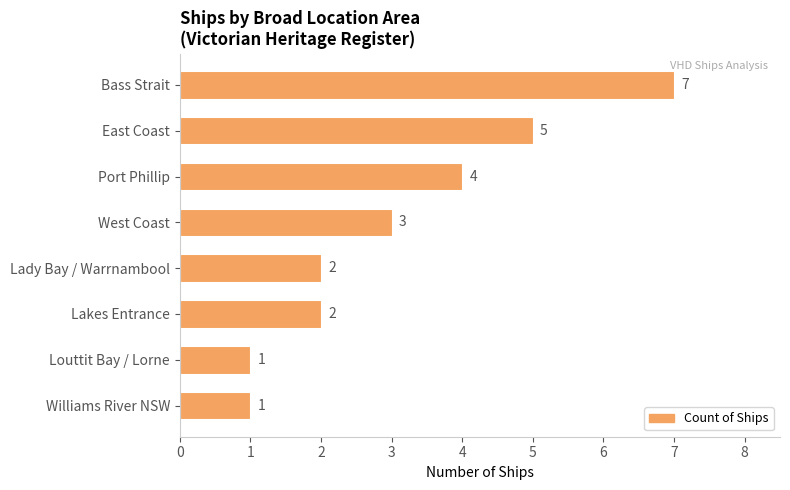

At which label is the value closest to 4?

Port Phillip